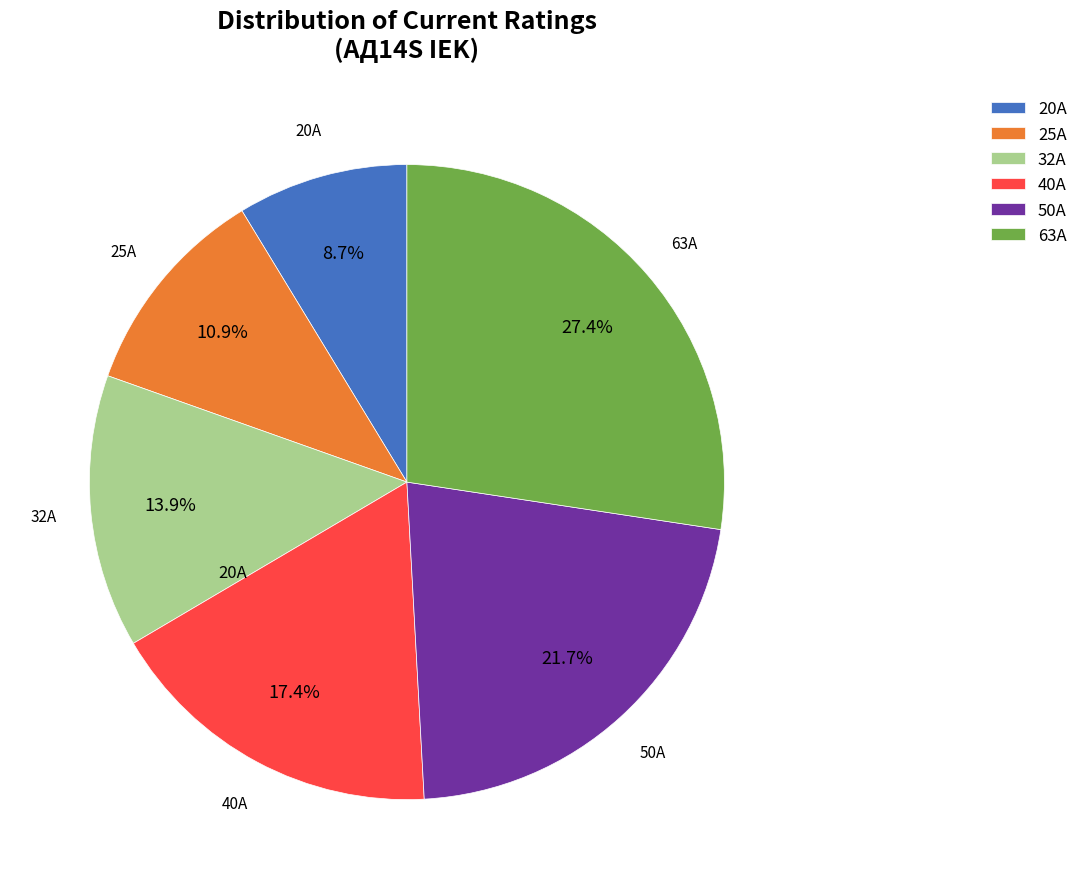

Rank the categories by value from lowest to highest.

20А, 25А, 32А, 40А, 50А, 63А